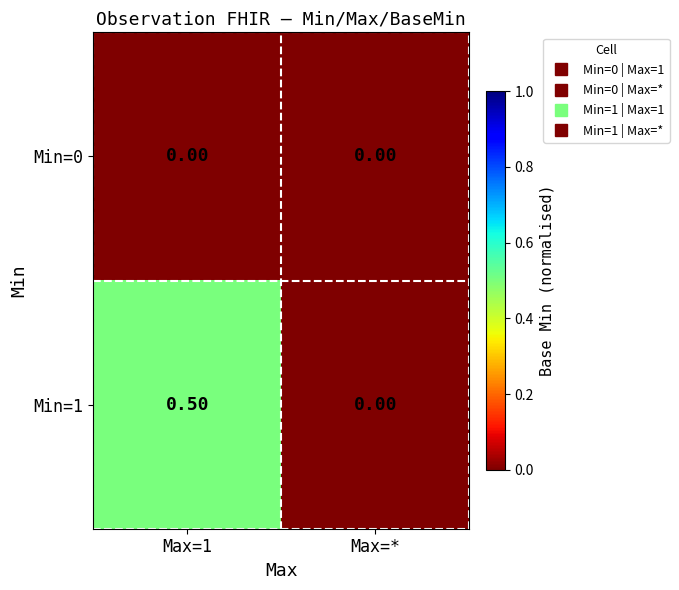

Which series has the widest spread of values?

Min=1